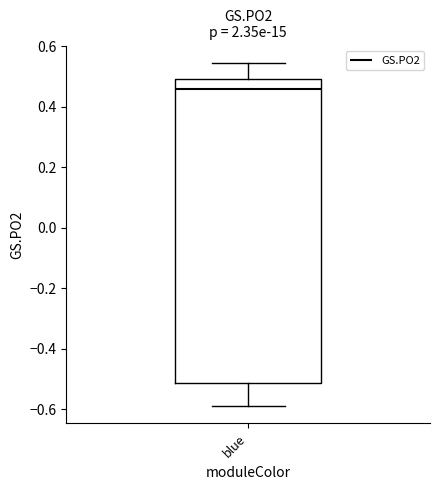

Where is the lower edge of the box for blue on the y-axis? The values are not printed on the chart, so give them approximately, as read against the axis.

-0.52